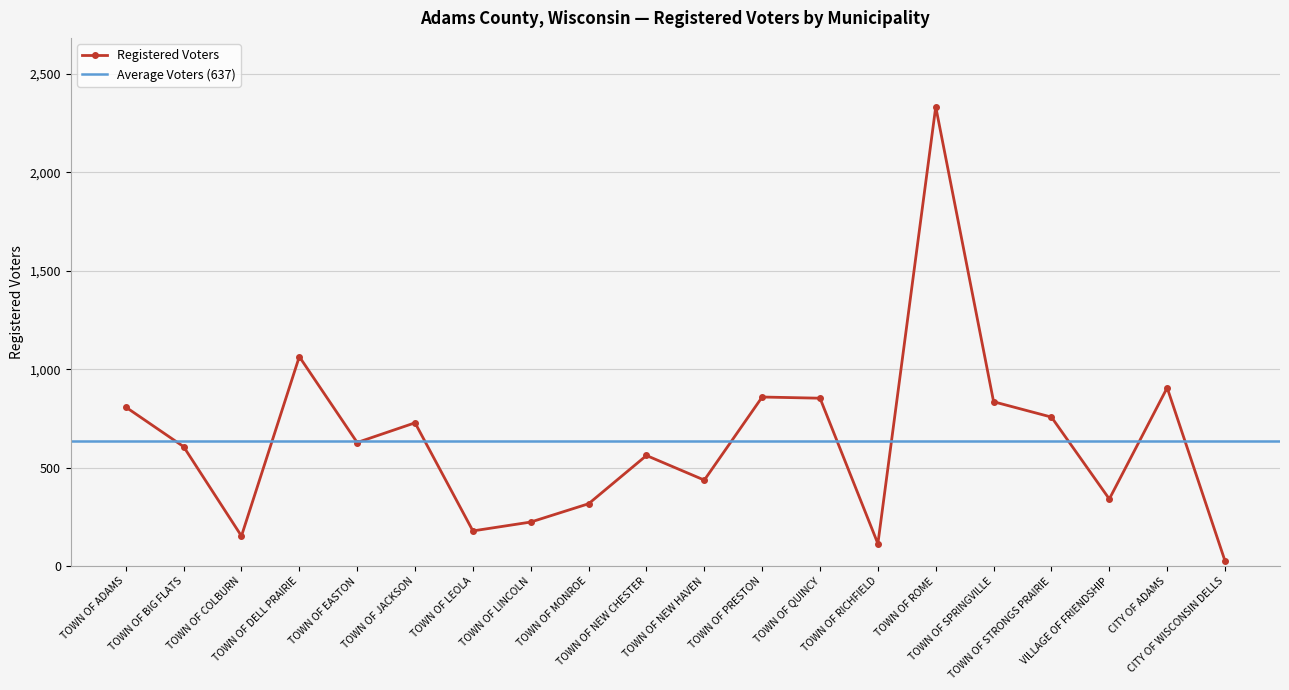

What is the value of the 10th point from the left?

562